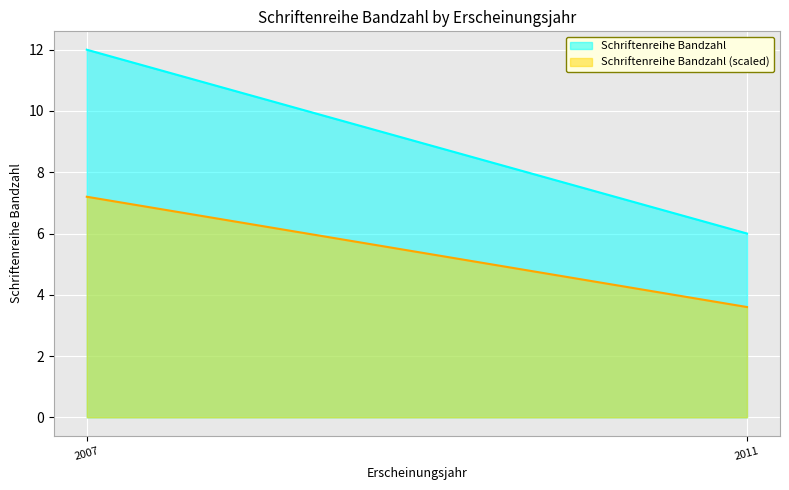

What is the smallest value displayed?

3.6